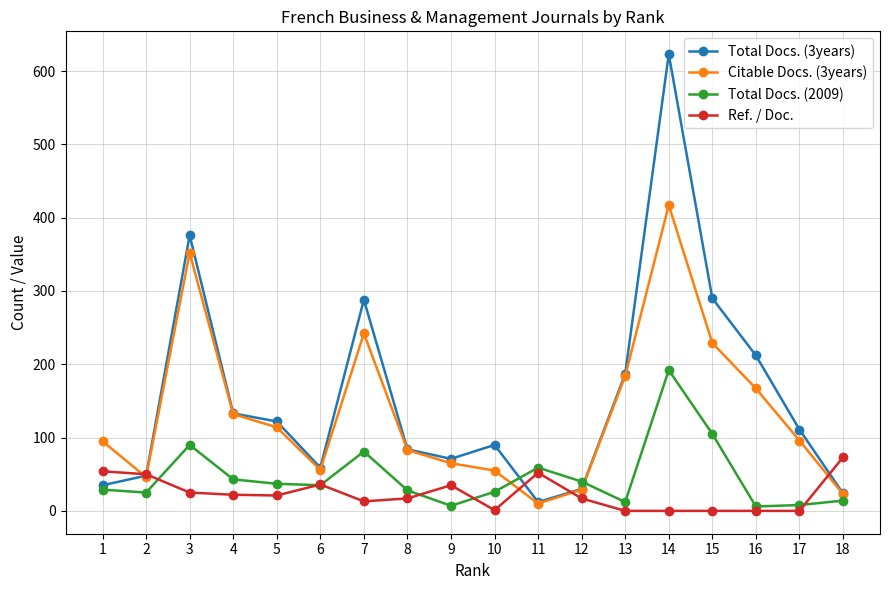

What is the greatest value displayed?

623